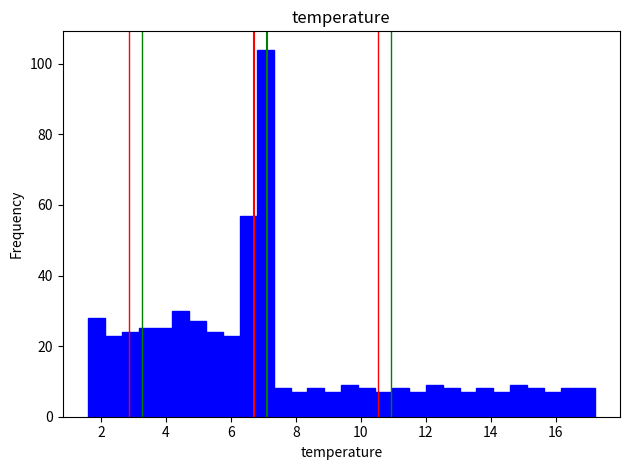

Around what value on the x-axis is the tallest bar? Give the approximate position of its centre, as read against the axis.

7.0